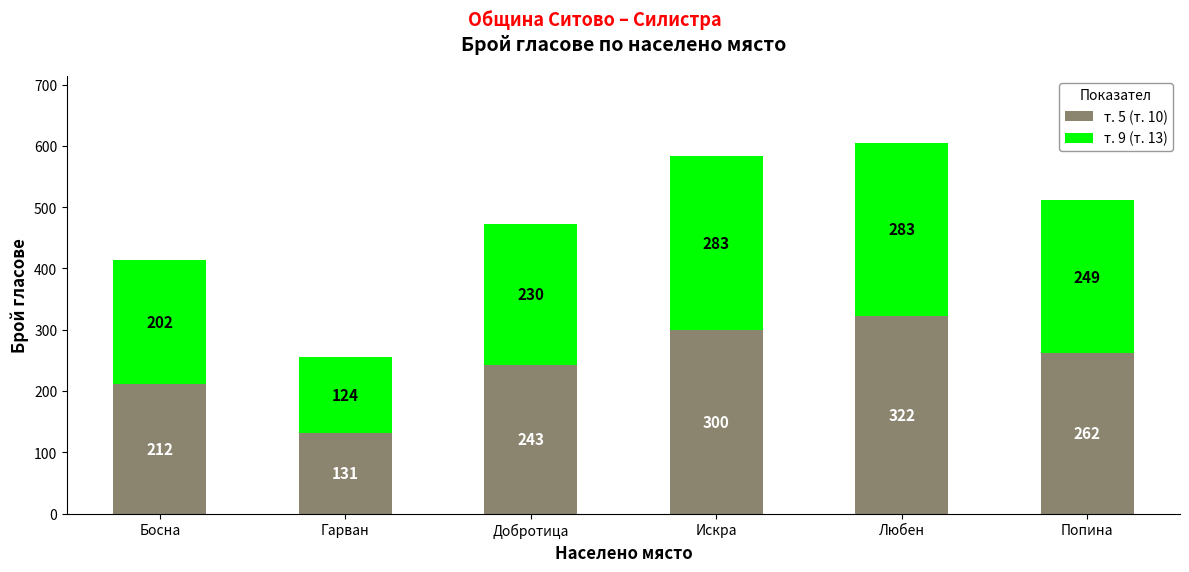

The value of т. 5 (т. 10) at Любен is 154. True or false?

False